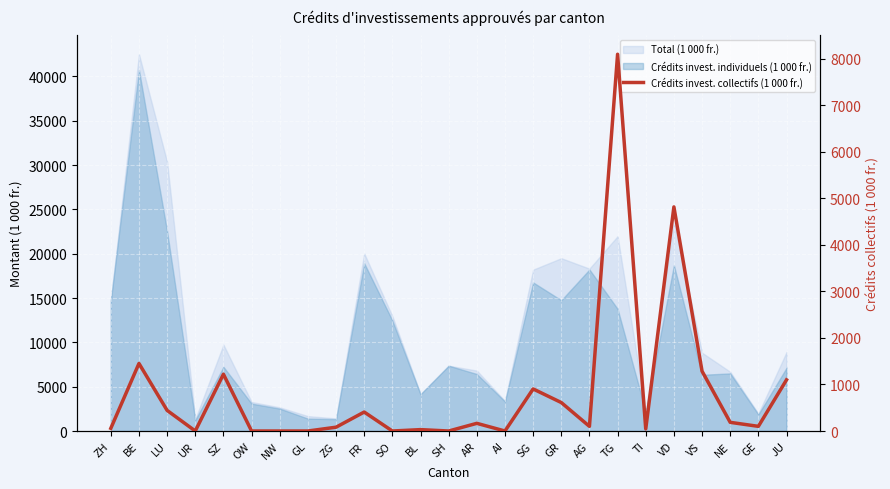

What is the change in value from BE to LU?

-1009.4